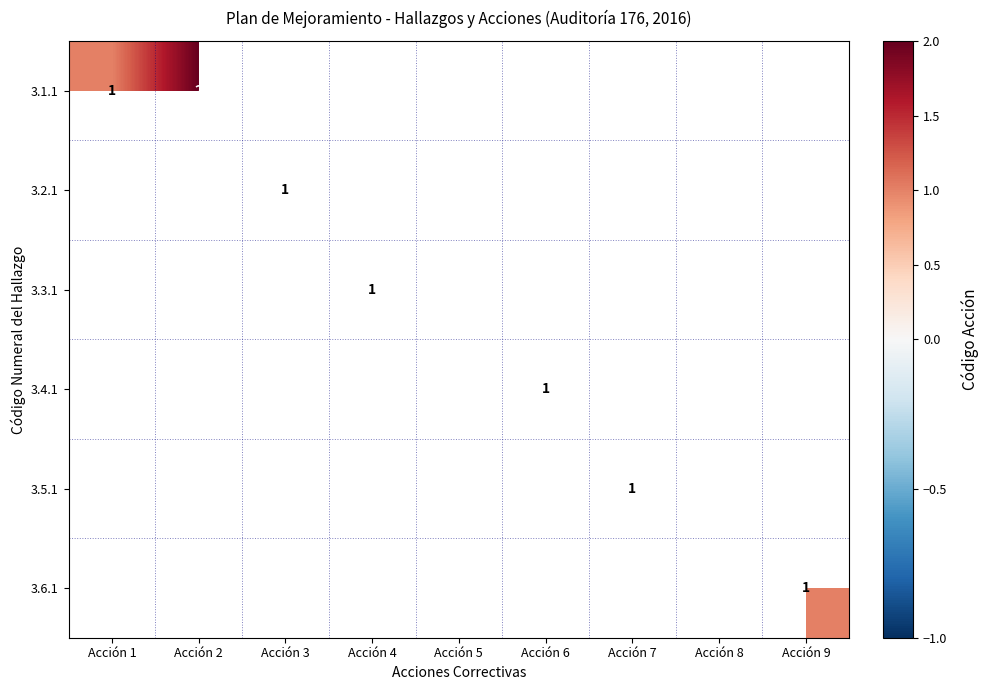

Count the number of categories in the chart.

9